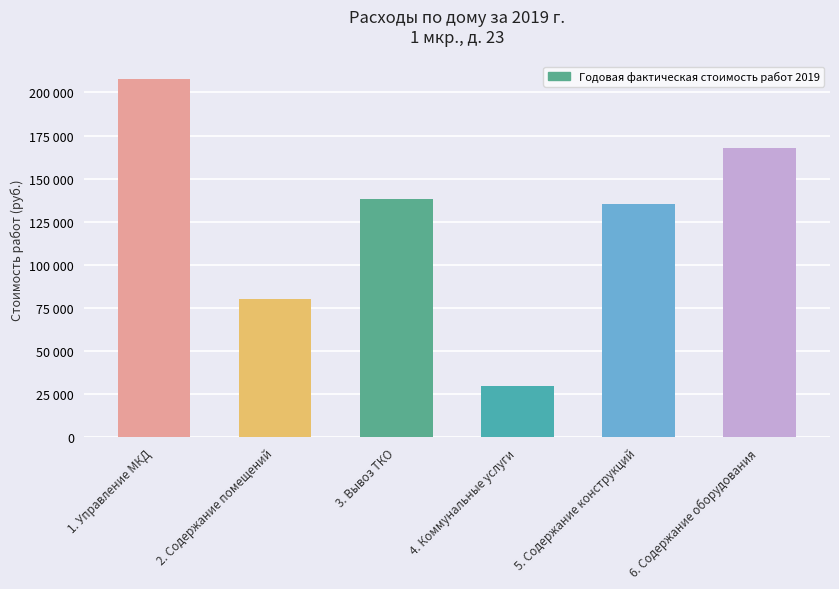

The chart shows a value of 320188.7 at 1. Управление МКД. True or false?

False